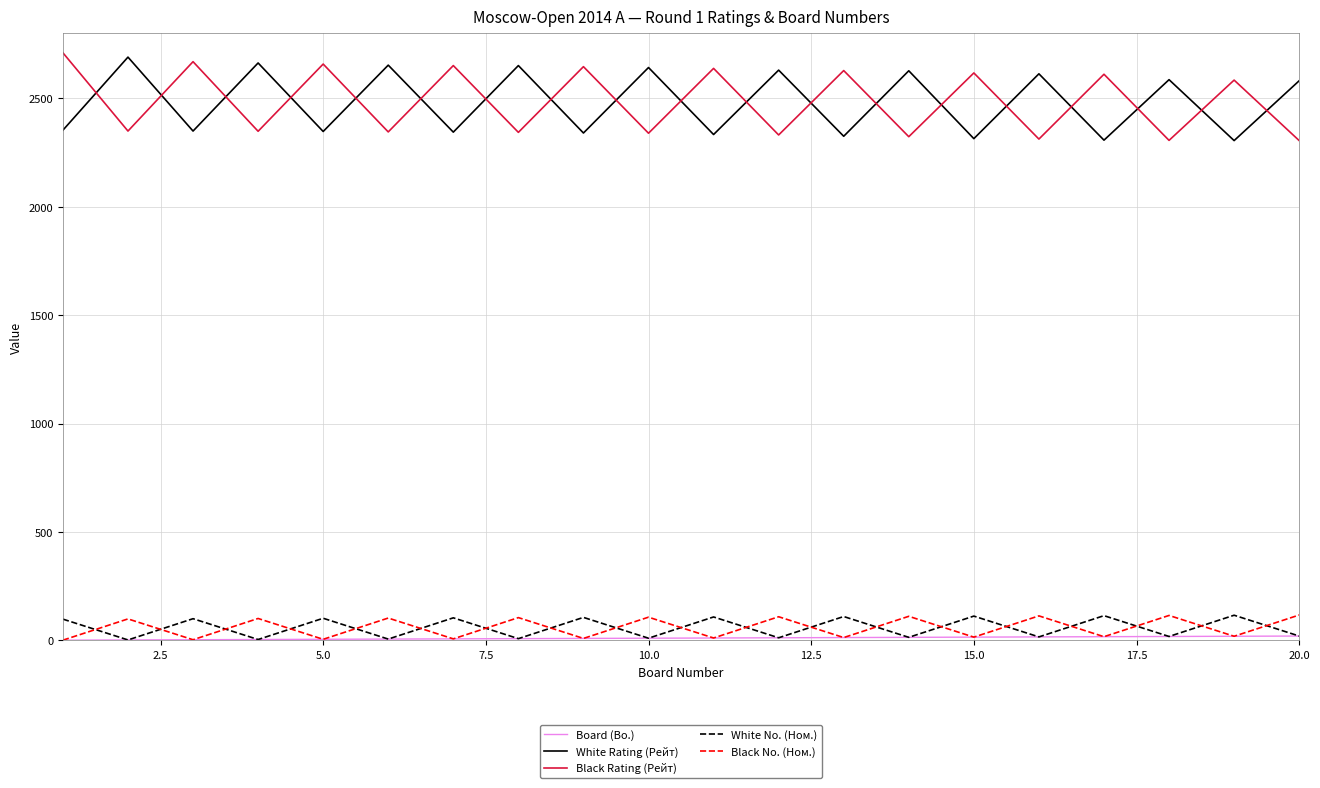

What is the minimum value for Black No. (Ном.)?

1